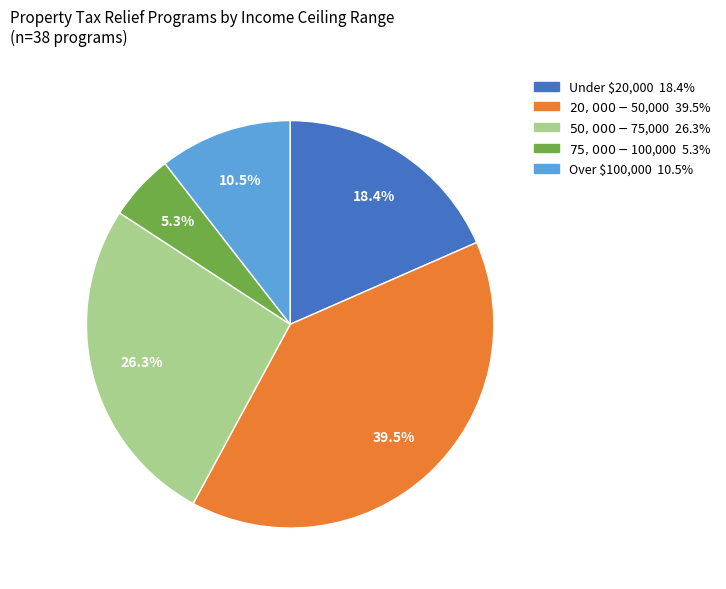

Is there any slice that represents more than half of the pie?

No